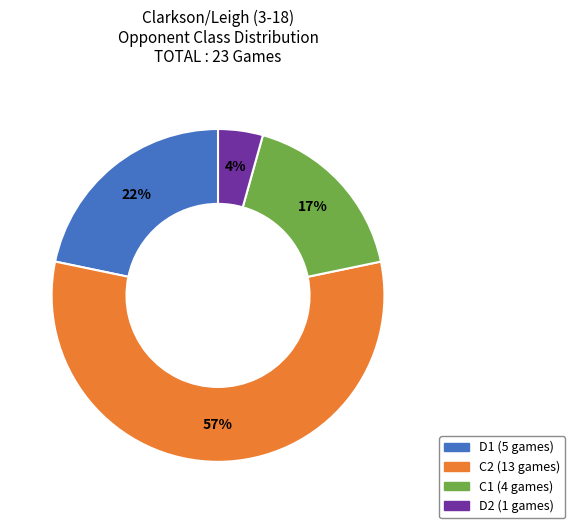

What percentage is the D1 slice, to the nearest percent?

22%